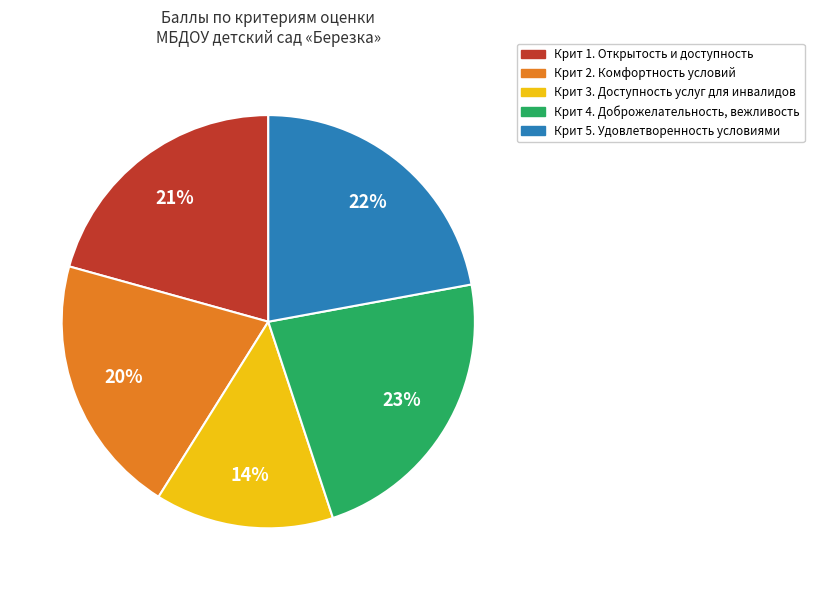

To the nearest percent, what portion does Крит 4. Доброжелательность, вежливость represent?

23%